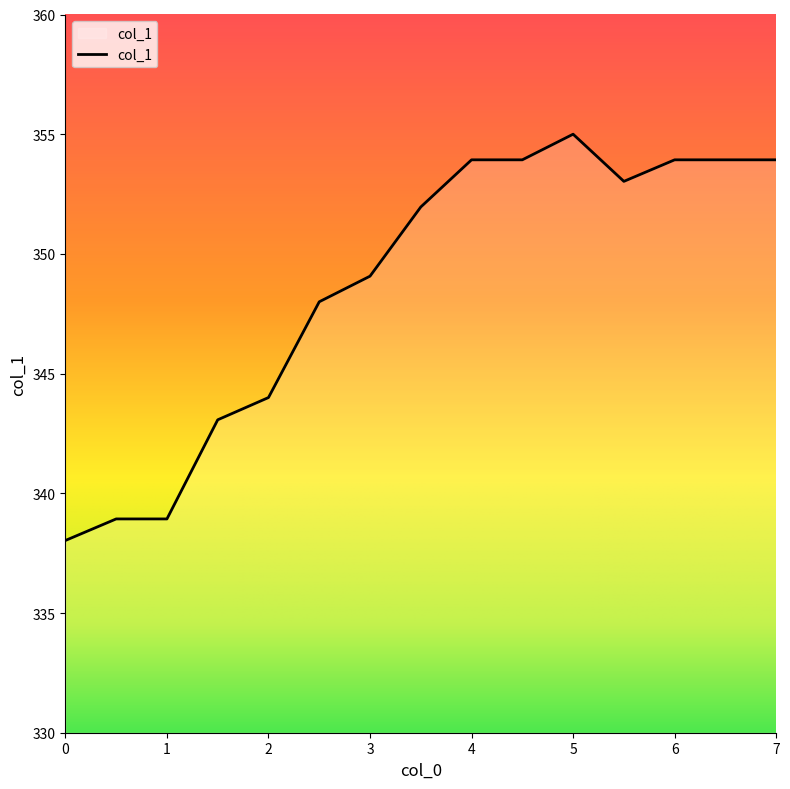

What is the smallest value displayed?

338.0